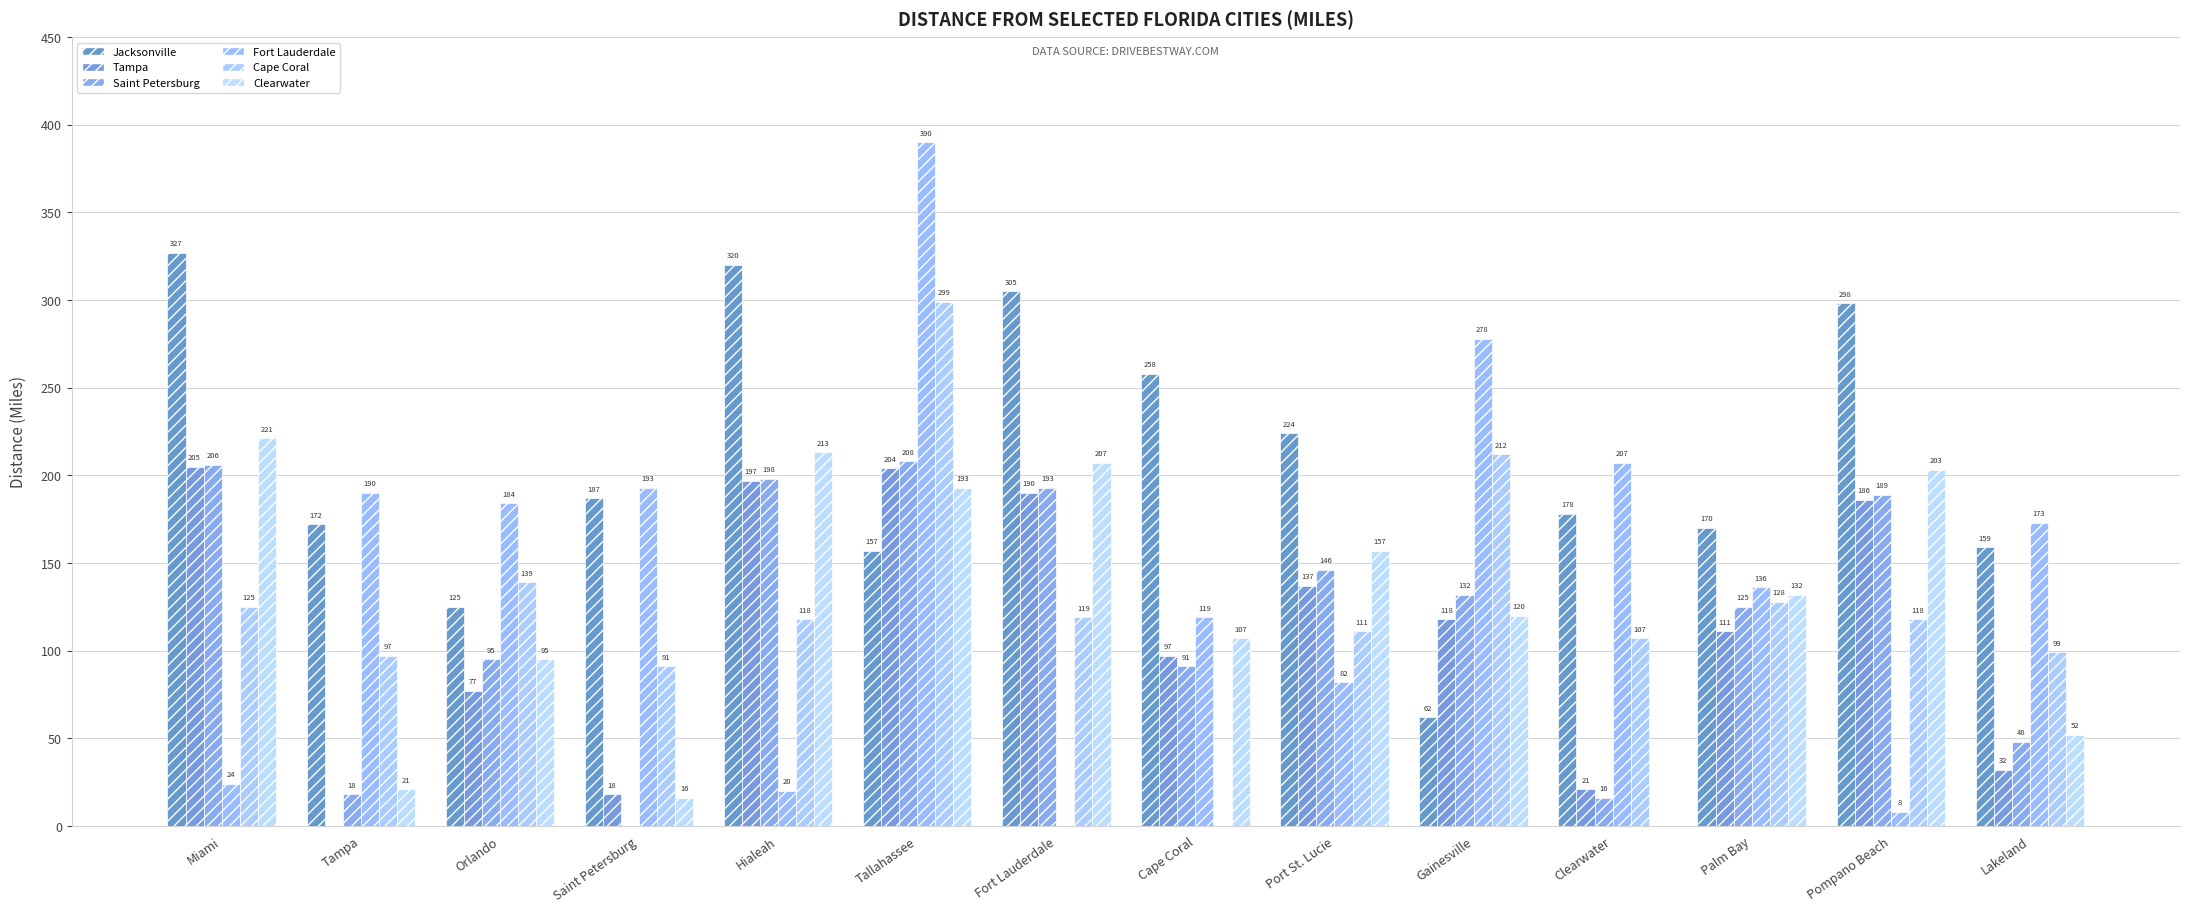

What is the label of the 5th bar from the right?

Gainesville